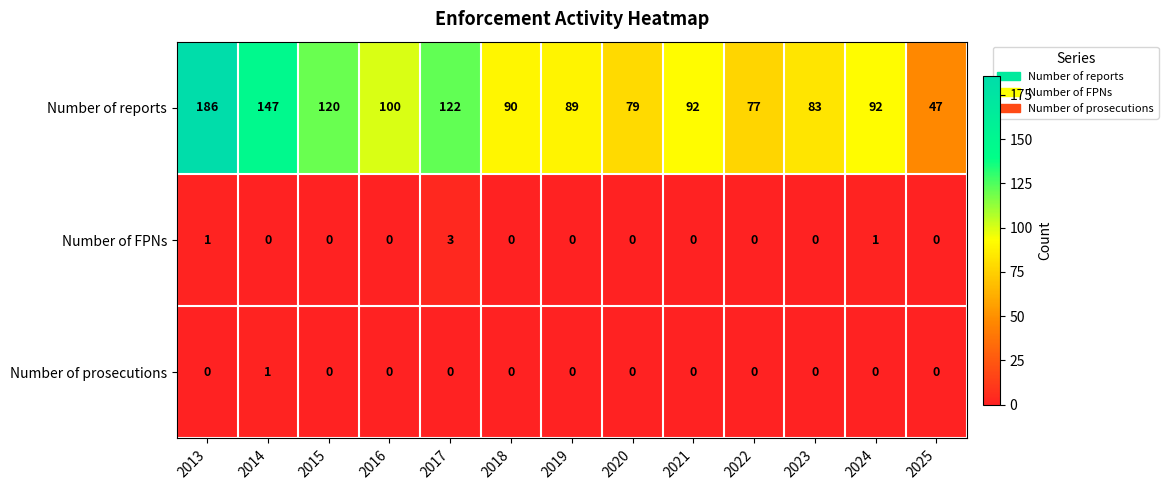

Which category has the highest value in the Number of FPNs series?

2017